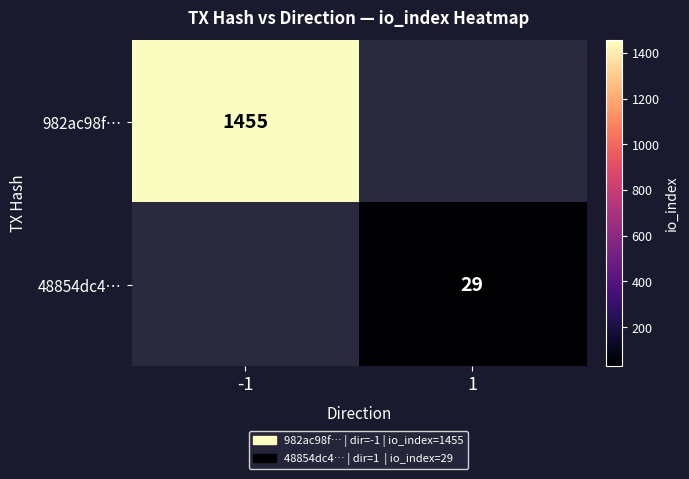

How many categories are shown in the chart?

2